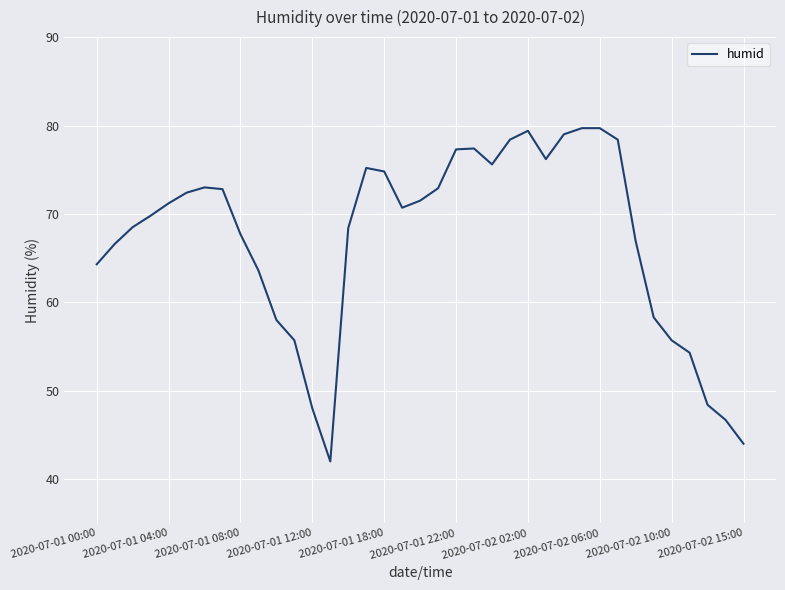

What is the difference between the maximum and minimum values?

37.7